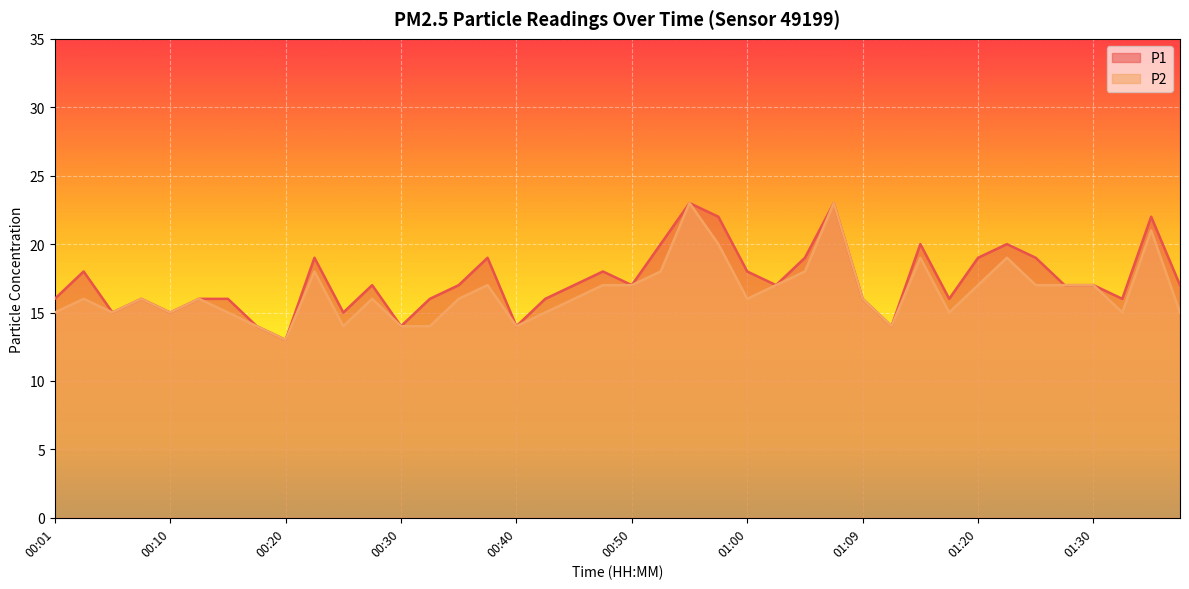

Is it true that P1 equals 16 at 00:01?

True